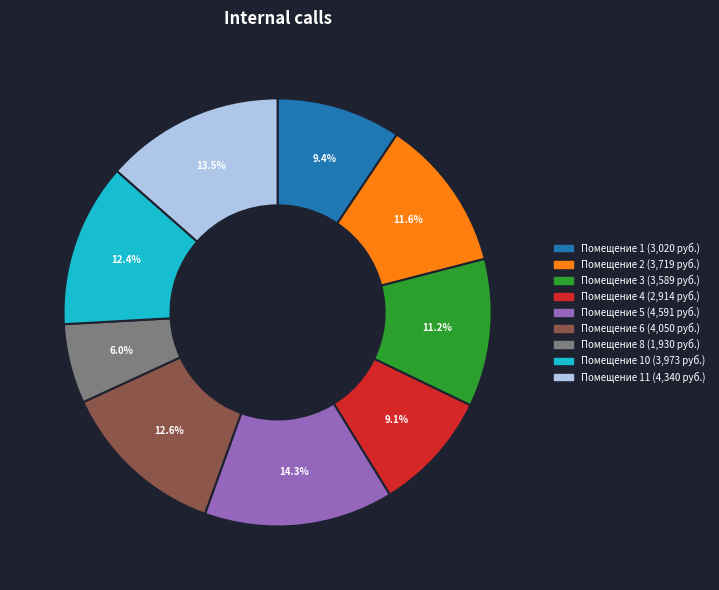

Is there any slice that represents more than half of the pie?

No